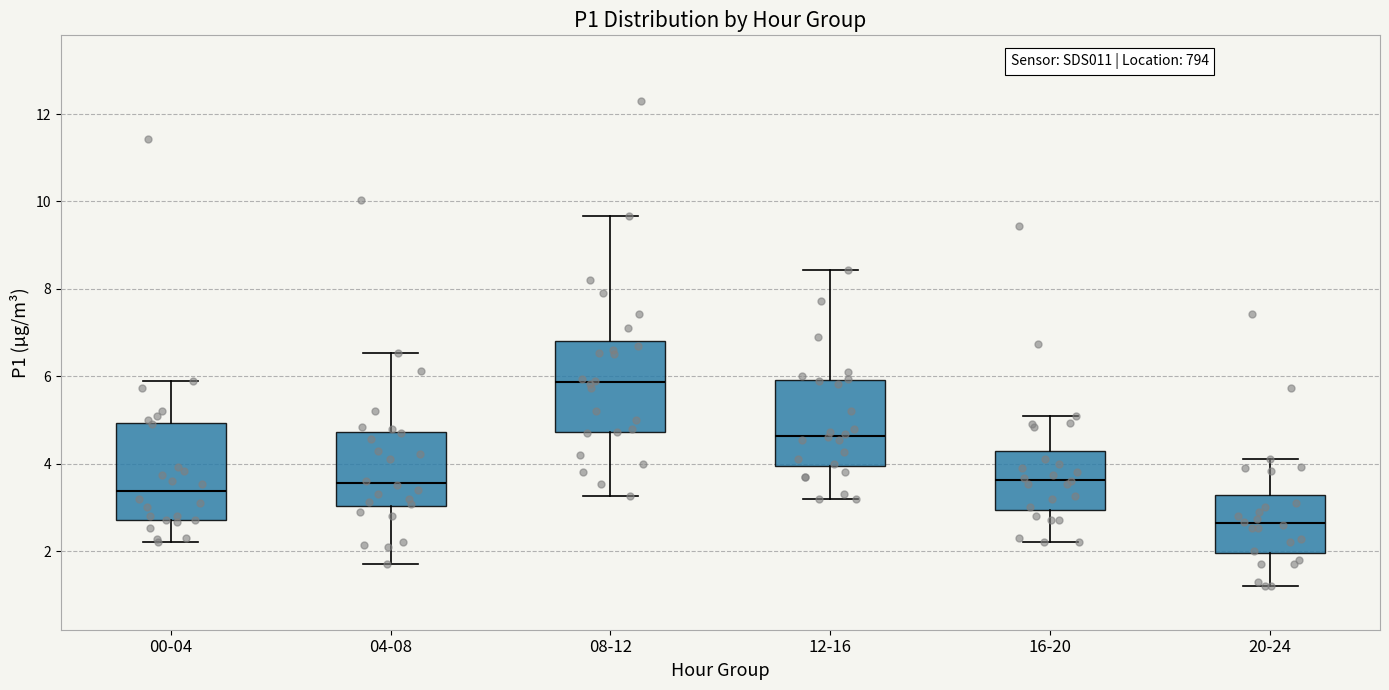

Which box has the highest median line?

08-12